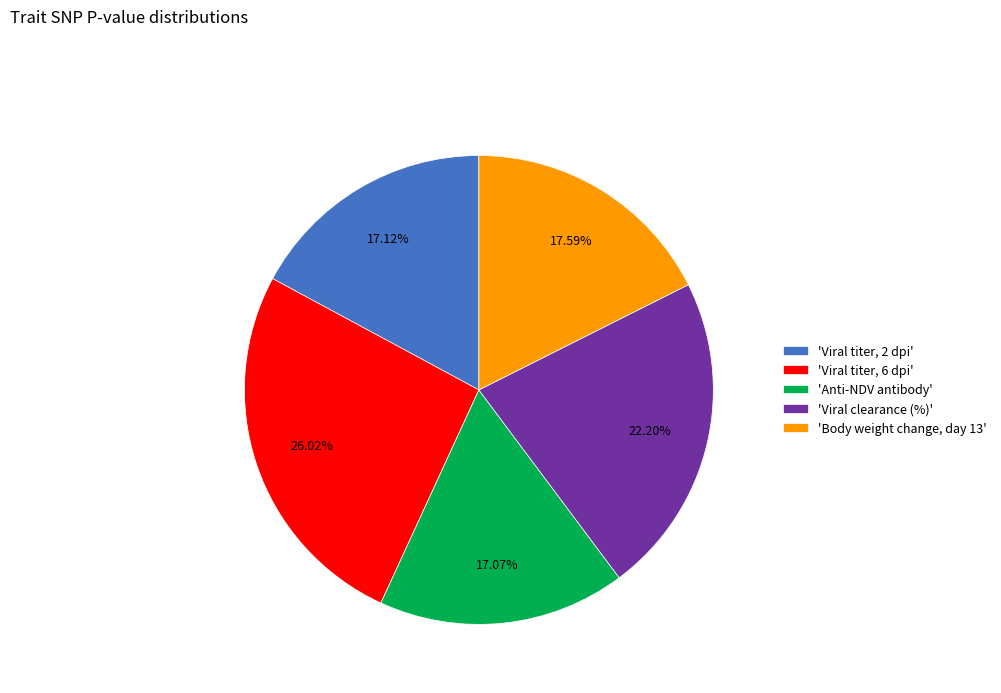

Which category has the biggest portion of the pie?

'Viral titer, 6 dpi'